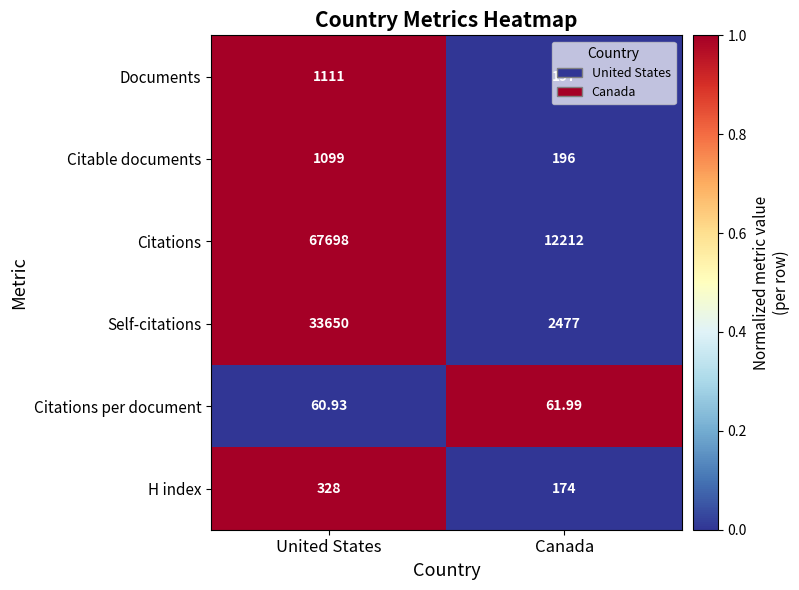

How many data points does each series have?

2